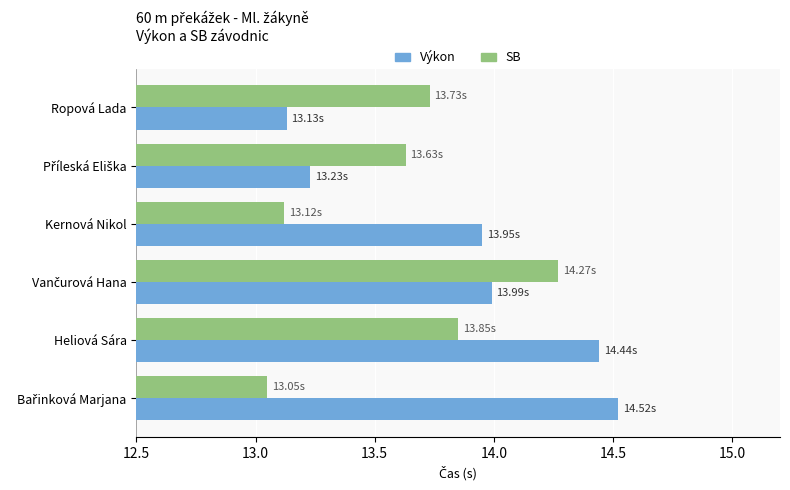

Which series has the largest total across all categories?

Výkon